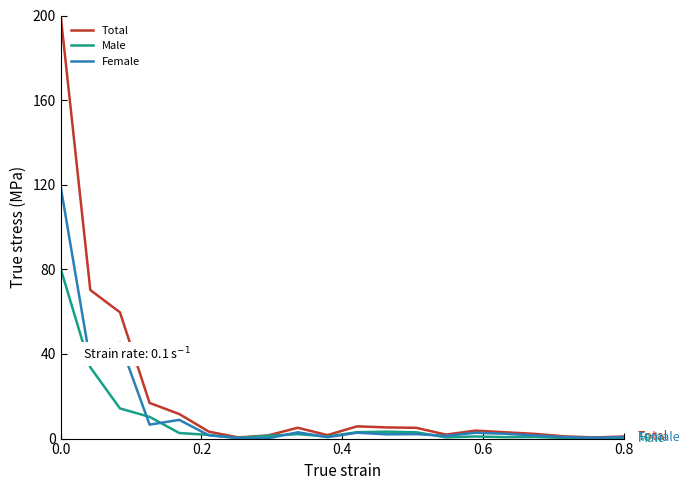

Which series has the largest total across all categories?

Total